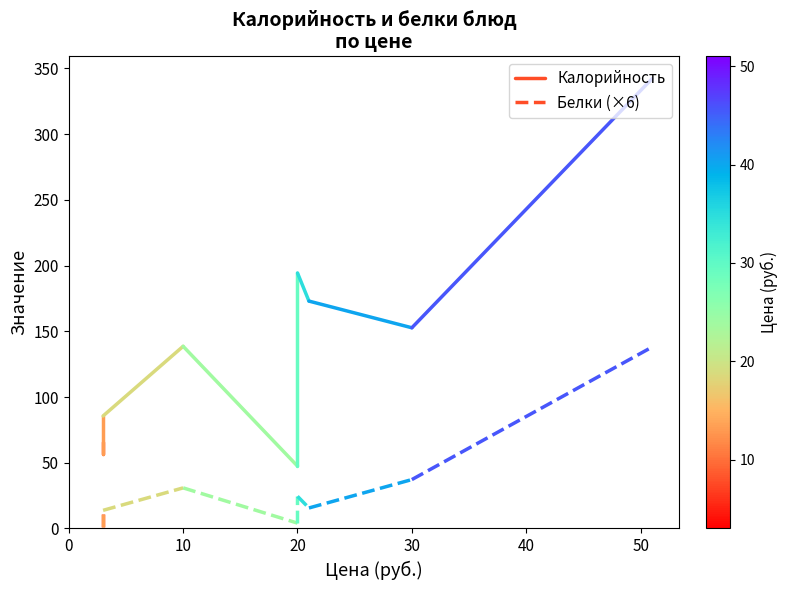

Which series has the largest total across all categories?

Калорийность